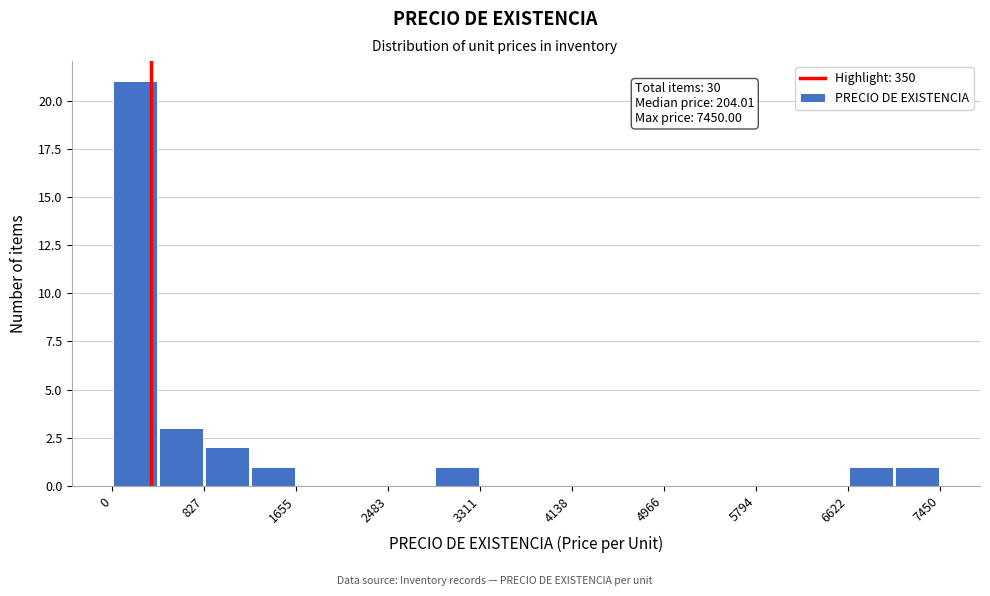

Which range on the x-axis has the tallest bar?

0 to 400